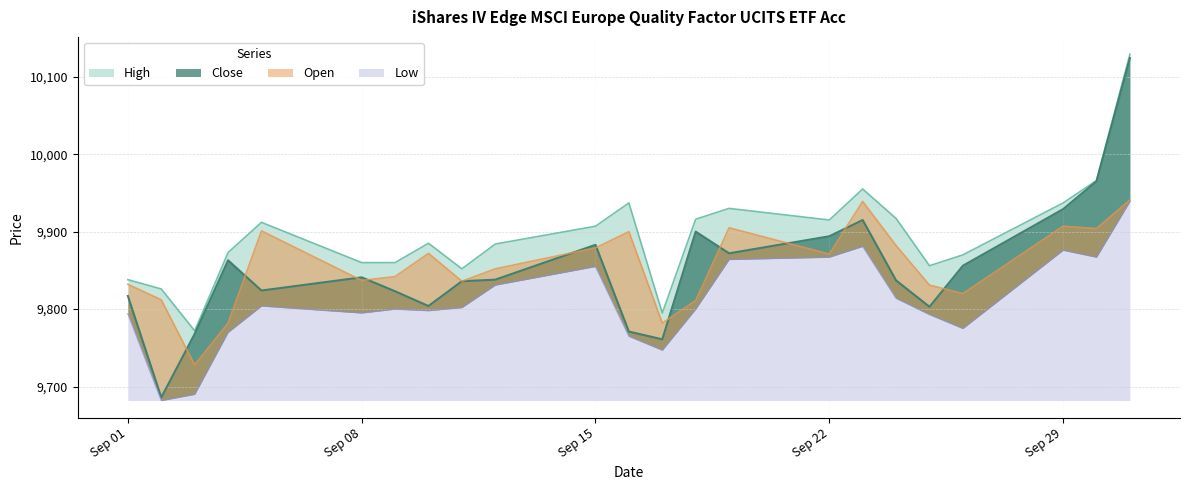

List the series in order of their peak value, highest first.

High, Close, Open, Low